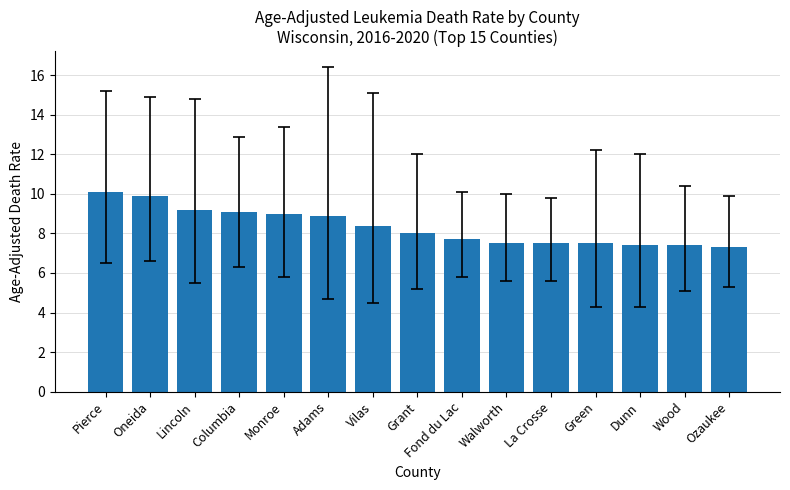

How many data points does each series have?

15